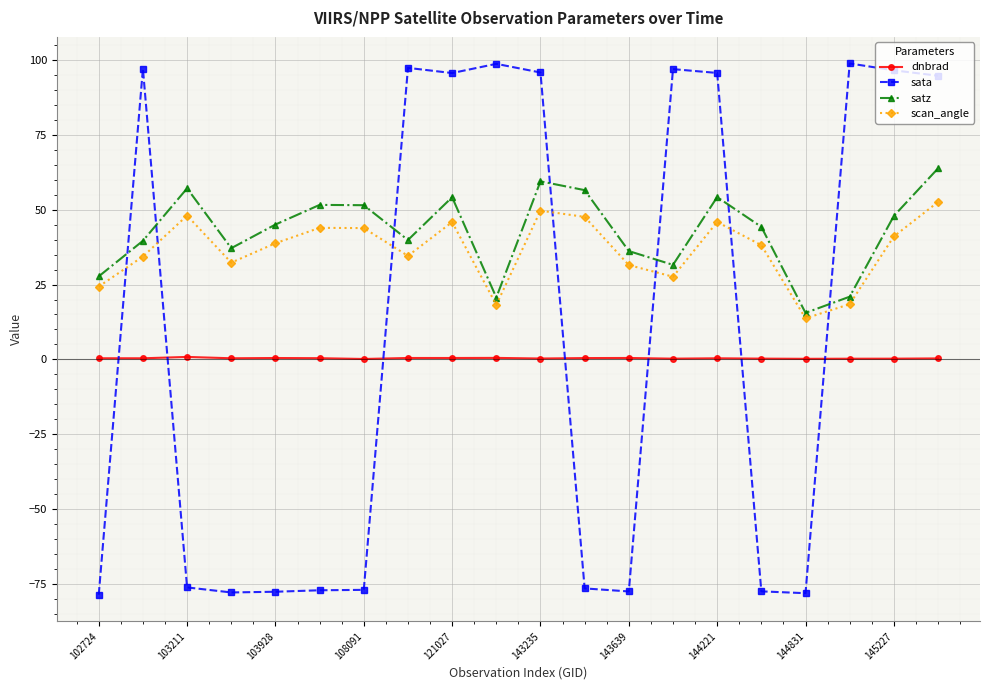

List the series in order of their peak value, lowest first.

dnbrad, scan_angle, satz, sata